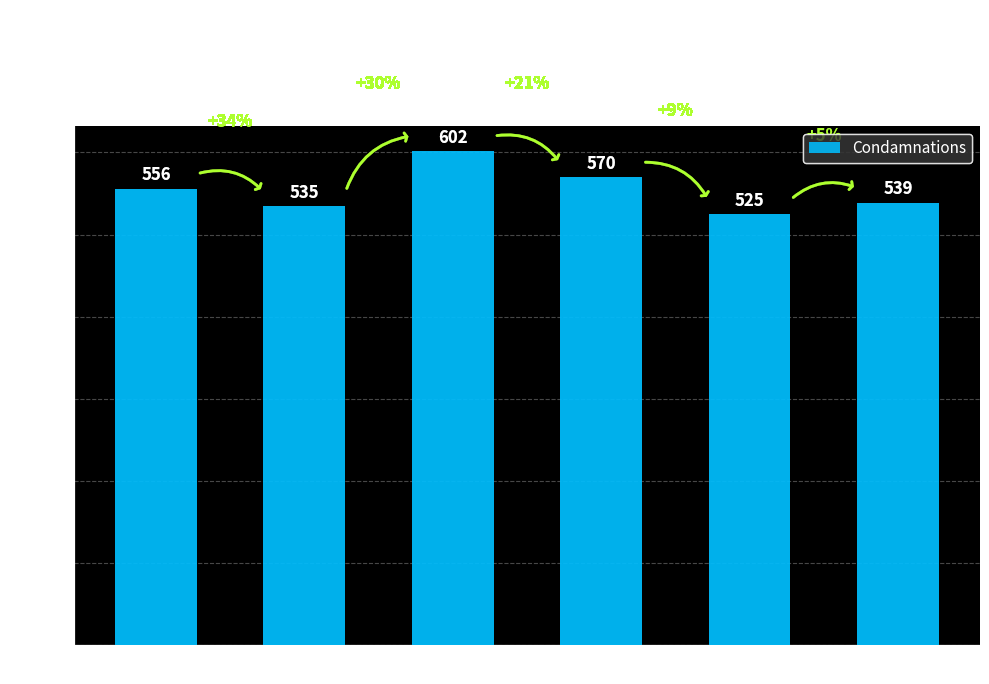

Approximately how many times larger is the value at 1984 compared to 1988?

1.1